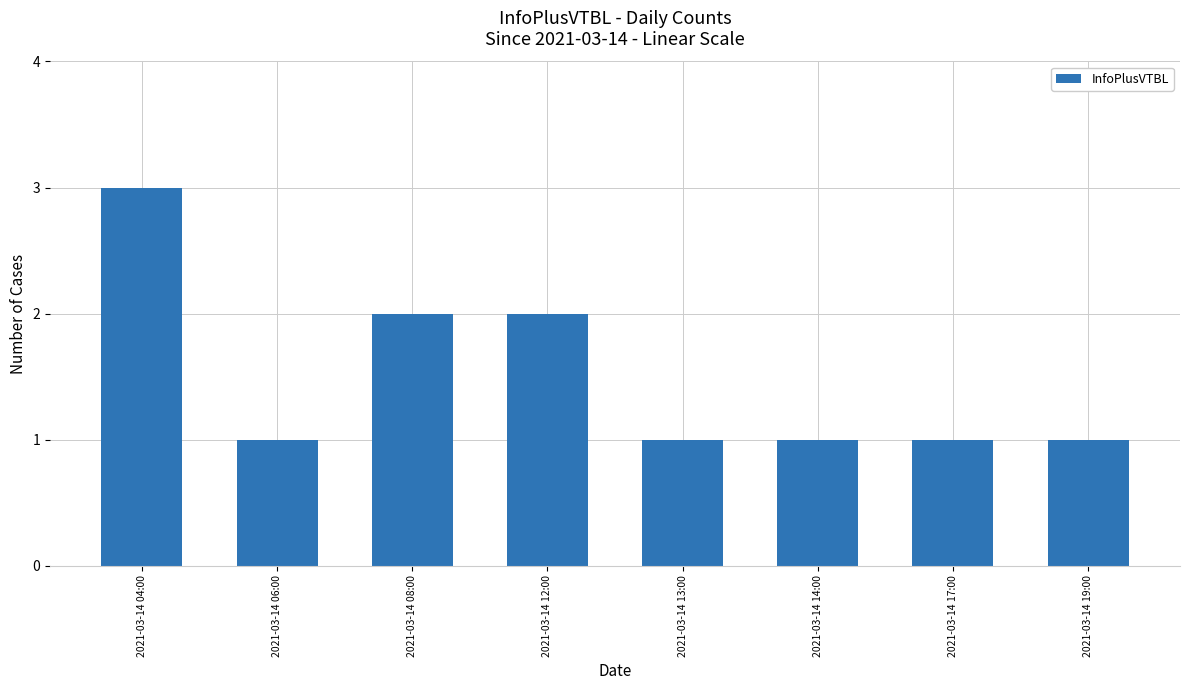

What is the sum of all values?

12